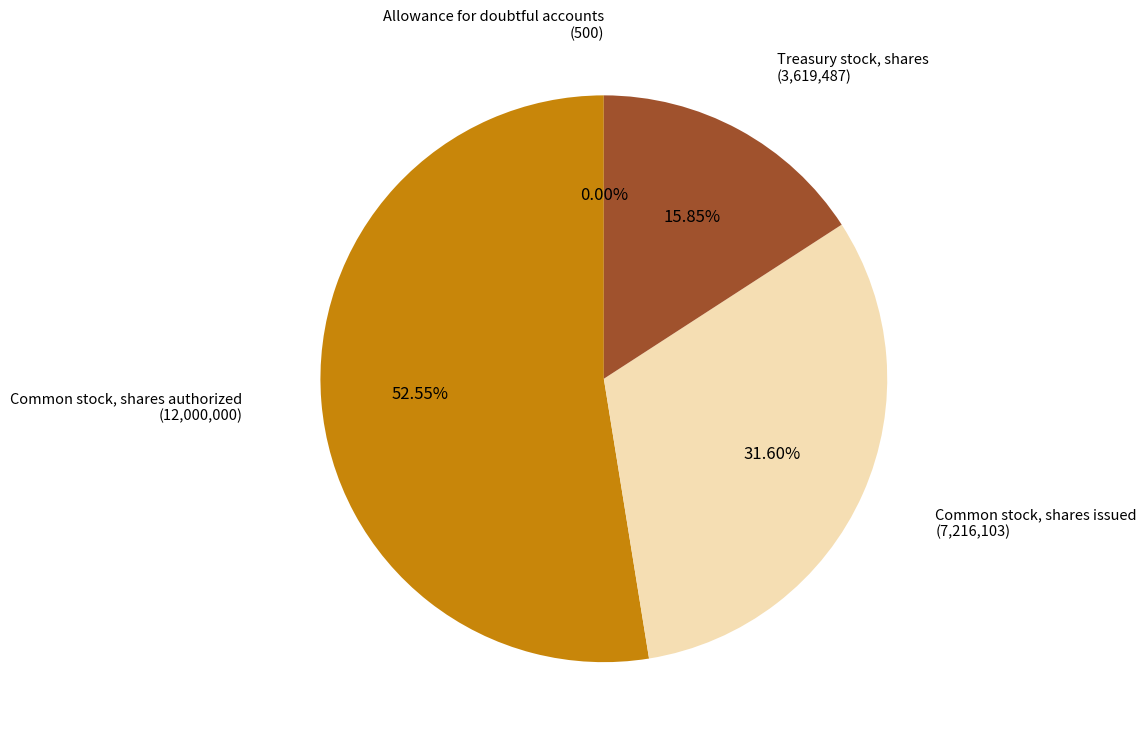

Which category has the biggest portion of the pie?

Common stock, shares authorized